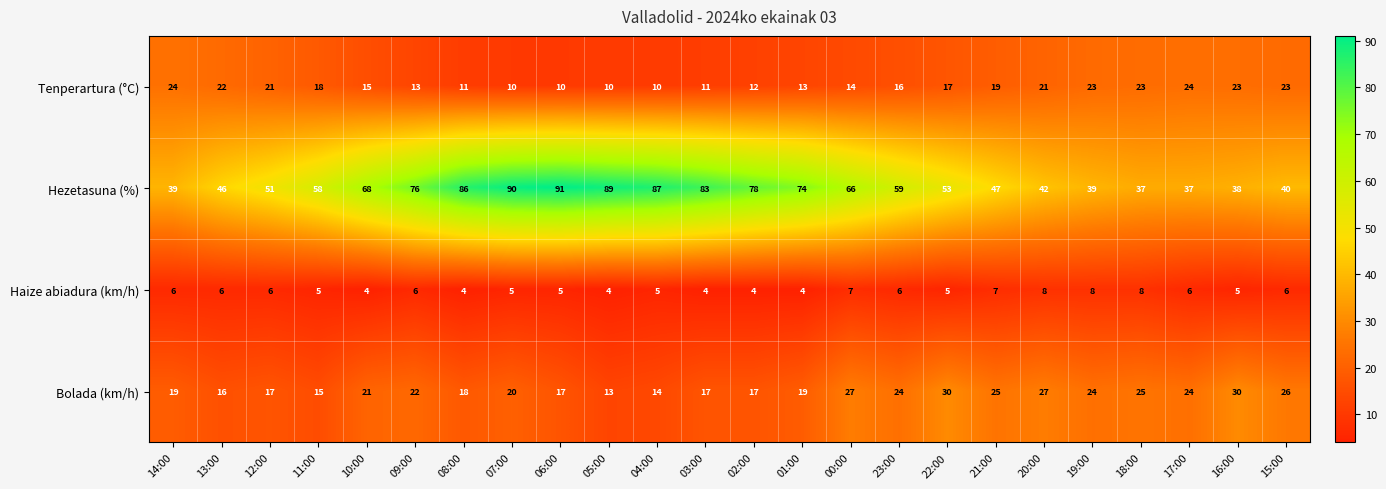

What is the spread (max minus min) of values at 10:00?

64